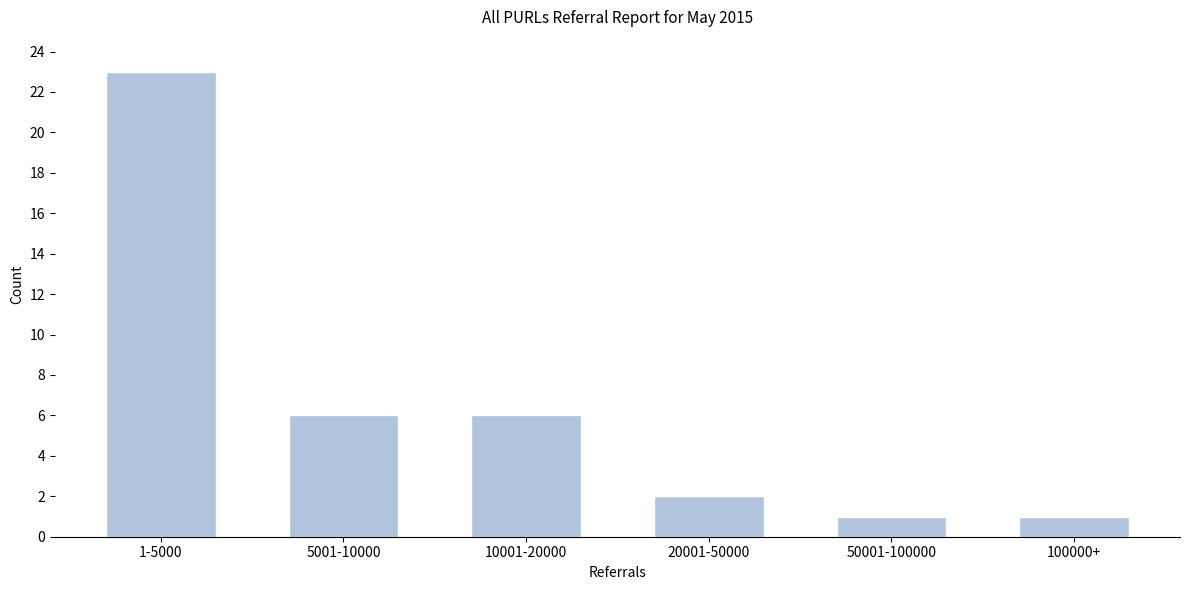

Reading left to right, extract all data points from this chart.

23	6	6	2	1	1